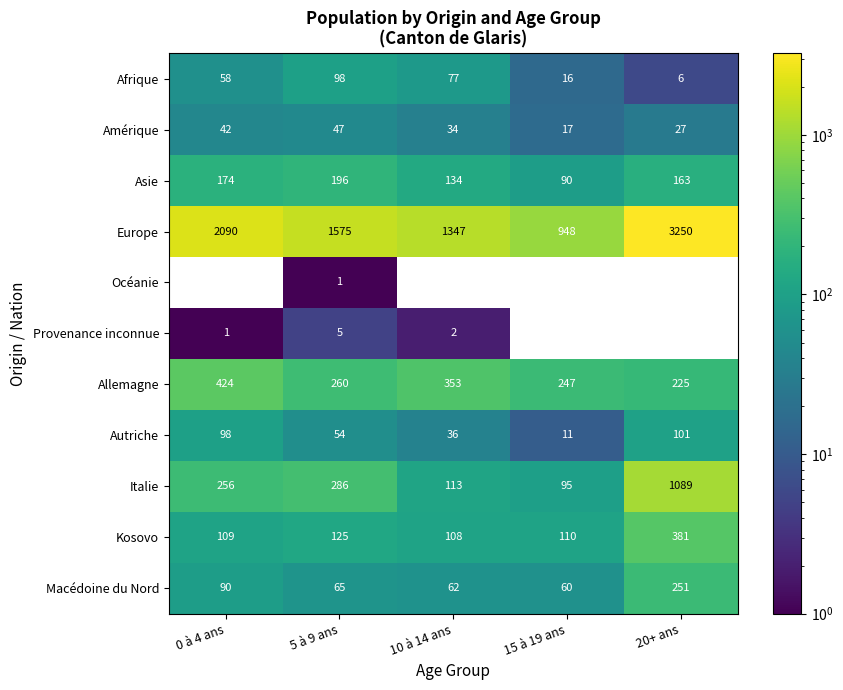

Which series has the largest total across all categories?

Europe